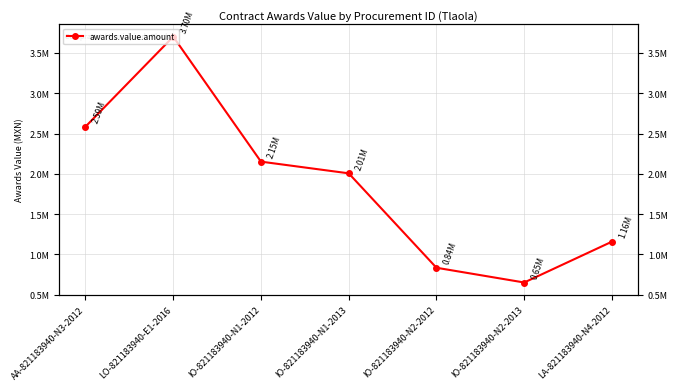

Where is the first local minimum?

IO-821183940-N2-2013